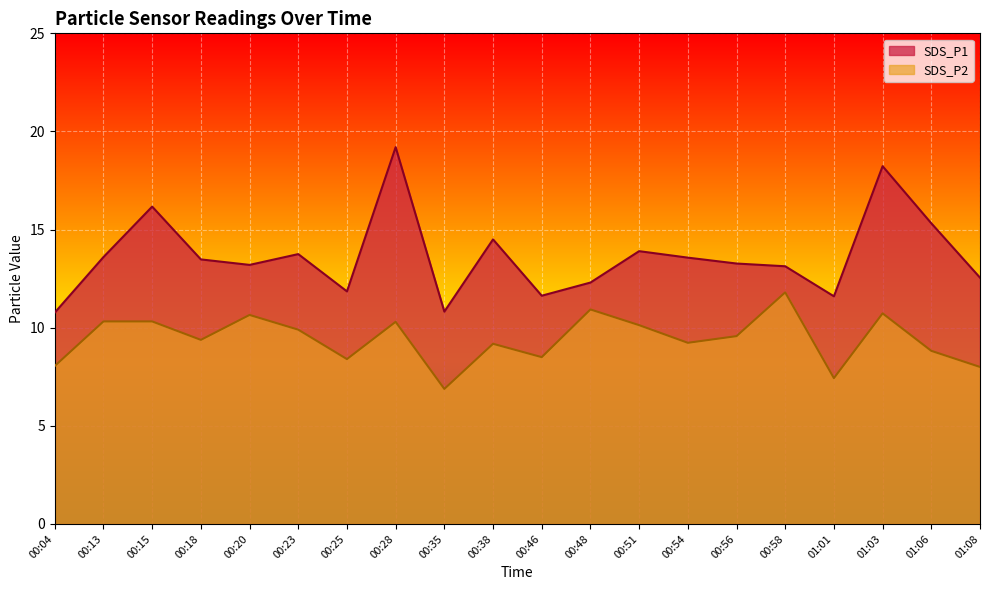

What is the average value of the SDS_P1 series?

13.6